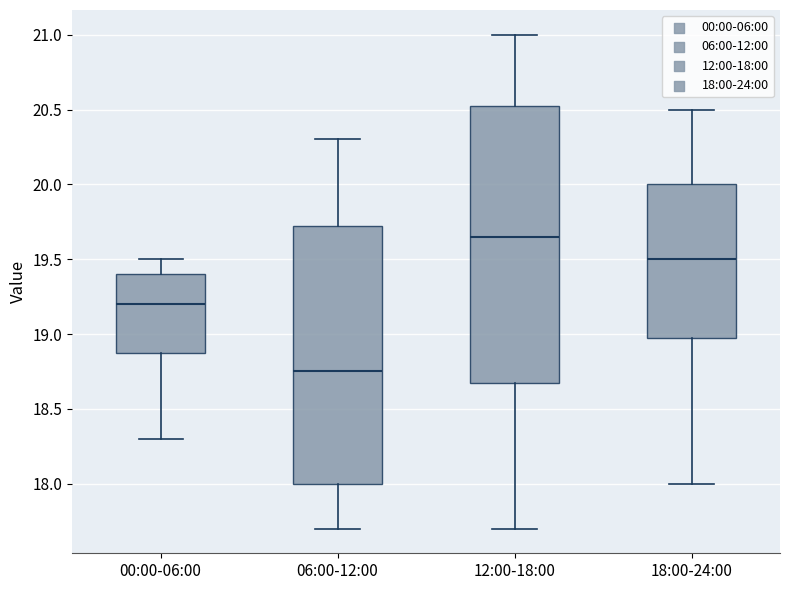

Where is the upper edge of the box for 18:00-24:00 on the y-axis? The values are not printed on the chart, so give them approximately, as read against the axis.

20.00